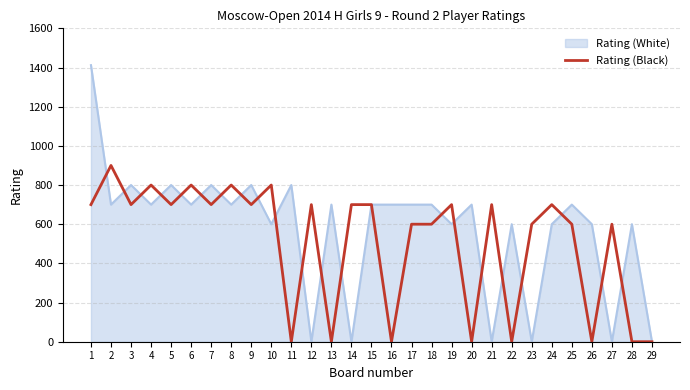

How many values are between 0 and 700?

24